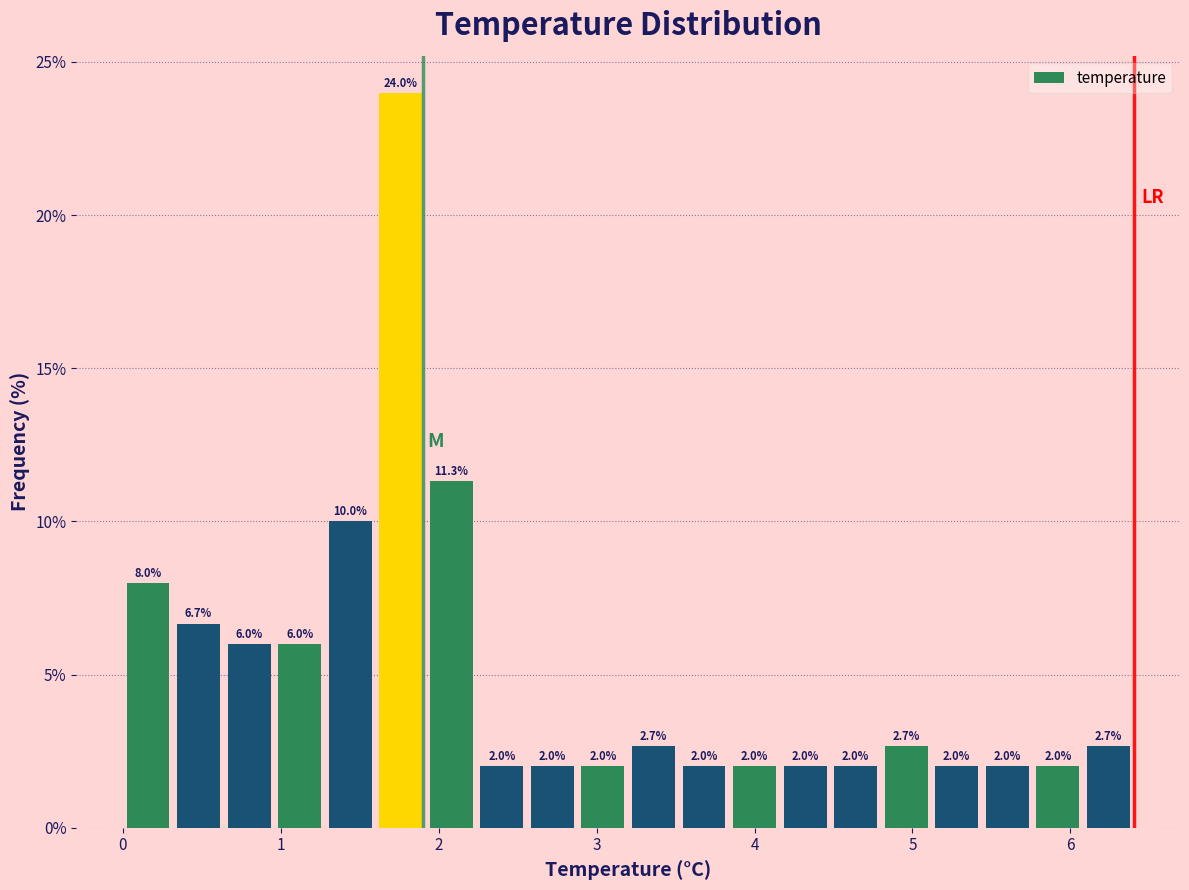

Around what value on the x-axis is the tallest bar? Give the approximate position of its centre, as read against the axis.

1.8